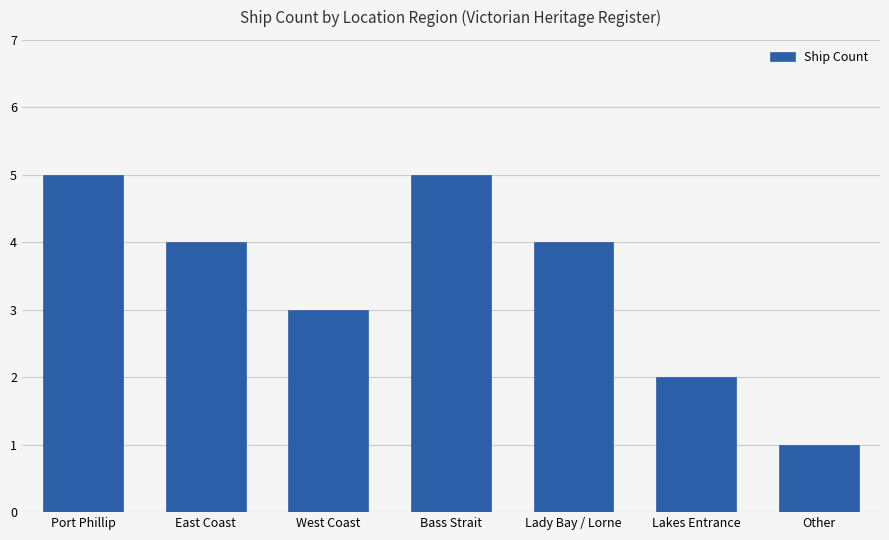

Which category has the lowest value across all series?

Other